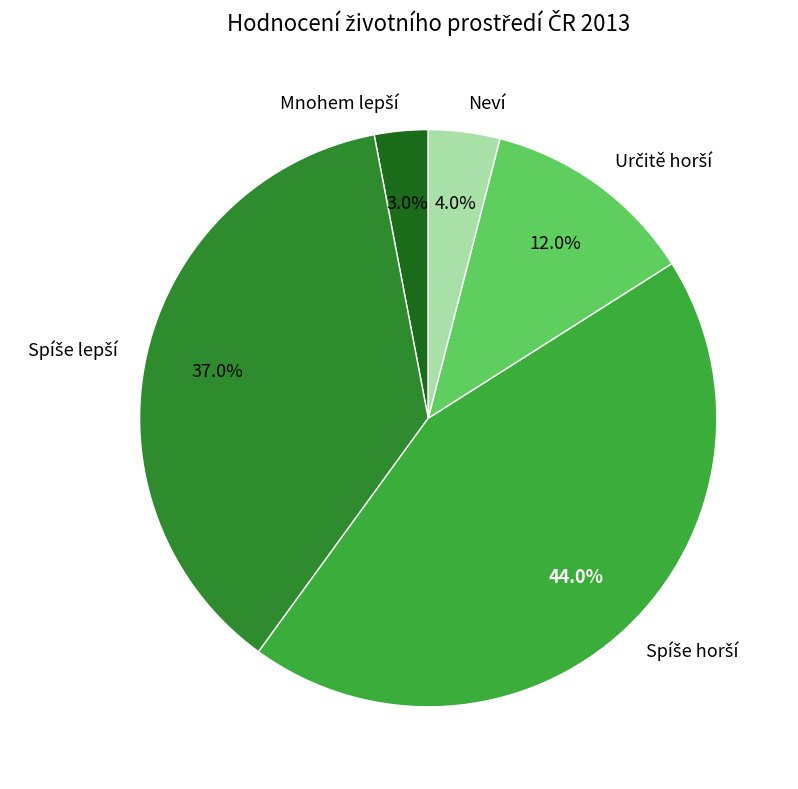

Does any single category account for the majority?

No